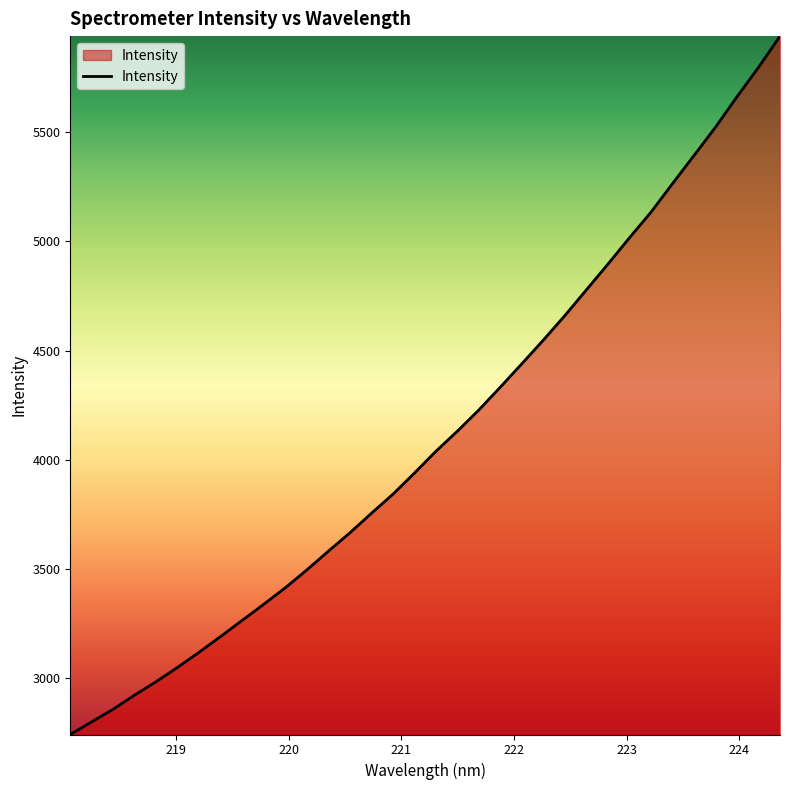

What is the difference between the maximum and minimum values?

3195.9